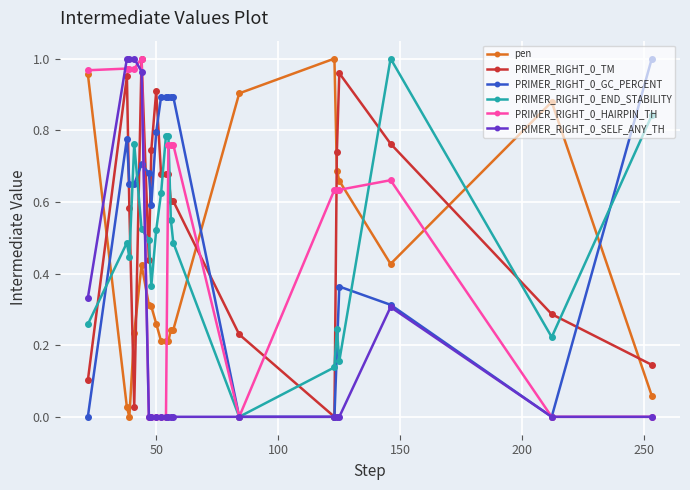

True or false: PRIMER_RIGHT_0_END_STABILITY has more than 2 interior local peaks.

True